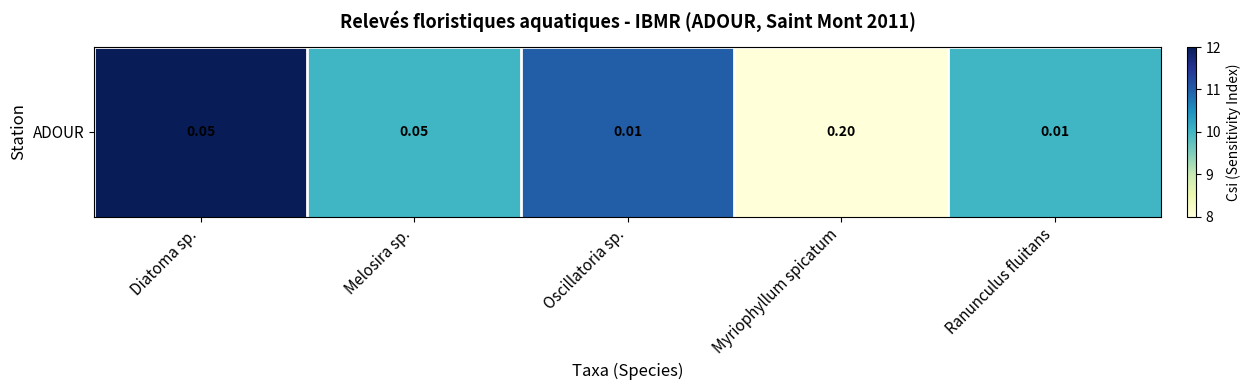

What is the sum of all values?

51